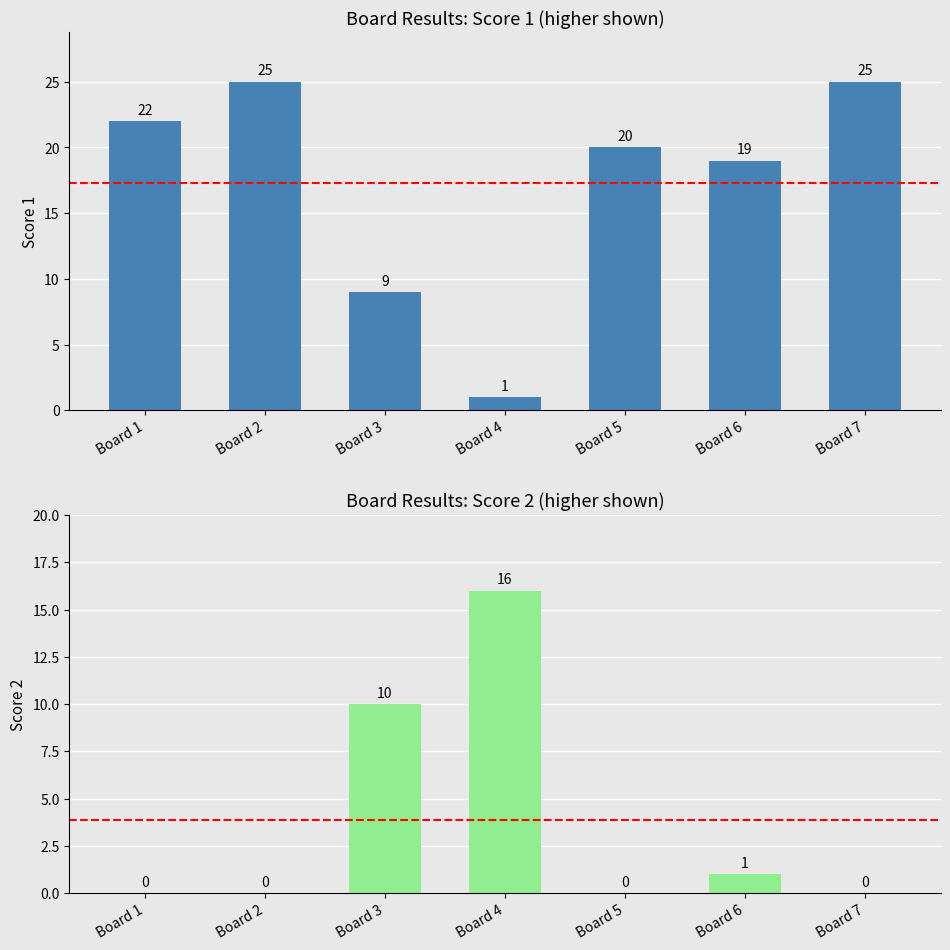

List the series in order of their overall mean, lowest first.

Score 2, Score 1